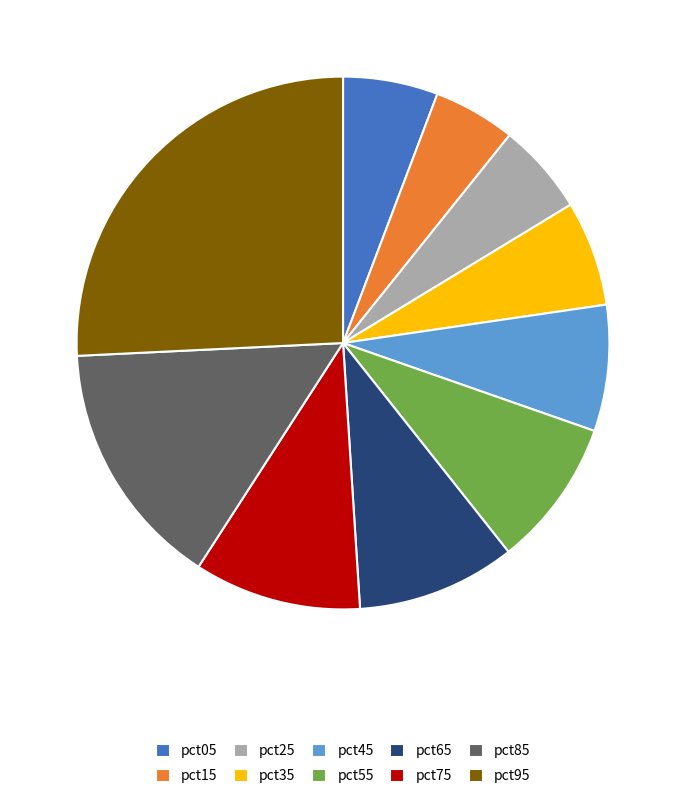

Is the sum of pct95 and pct45 greater than half?

No